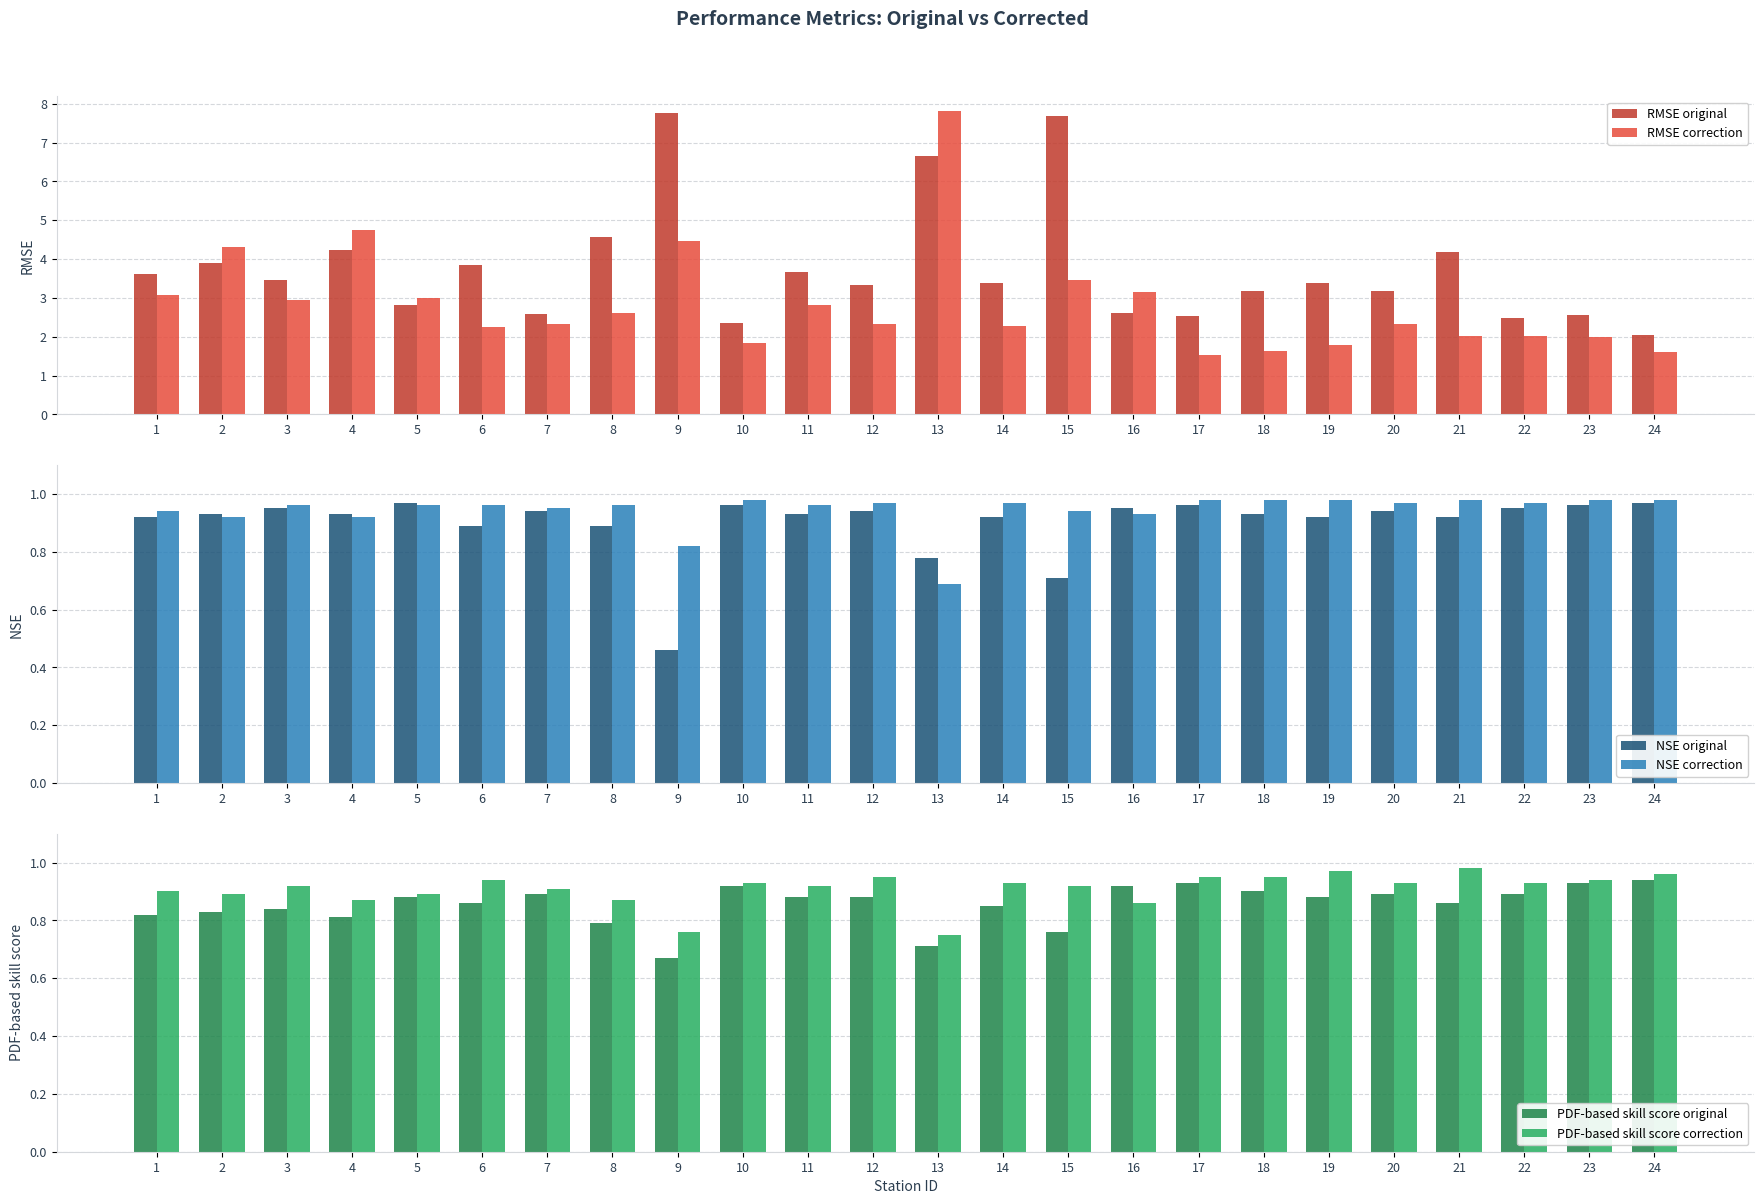

Between 22 and 16, which is larger?

16